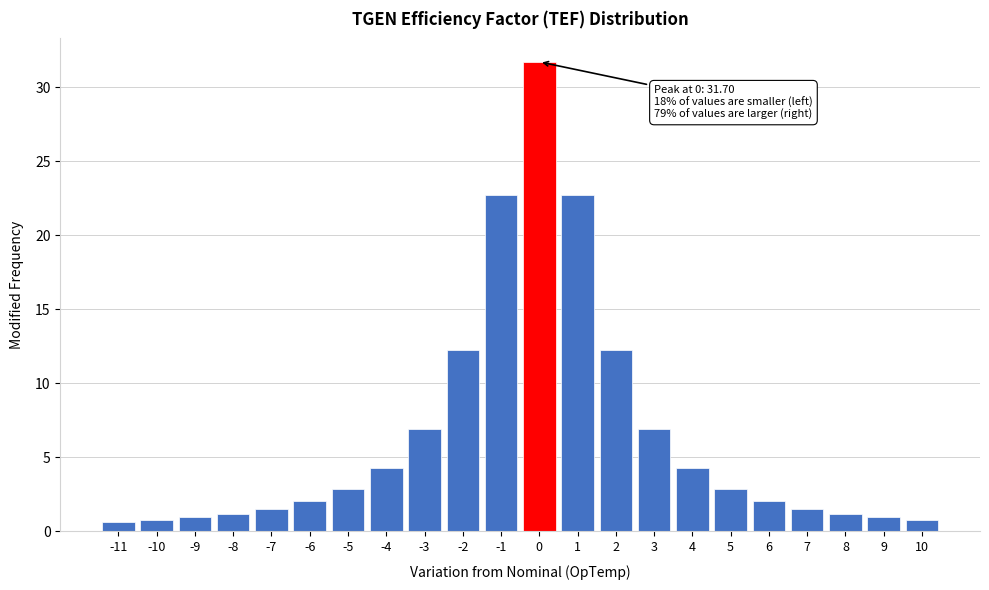

True or false: the data shows 1.0 at -9.

True